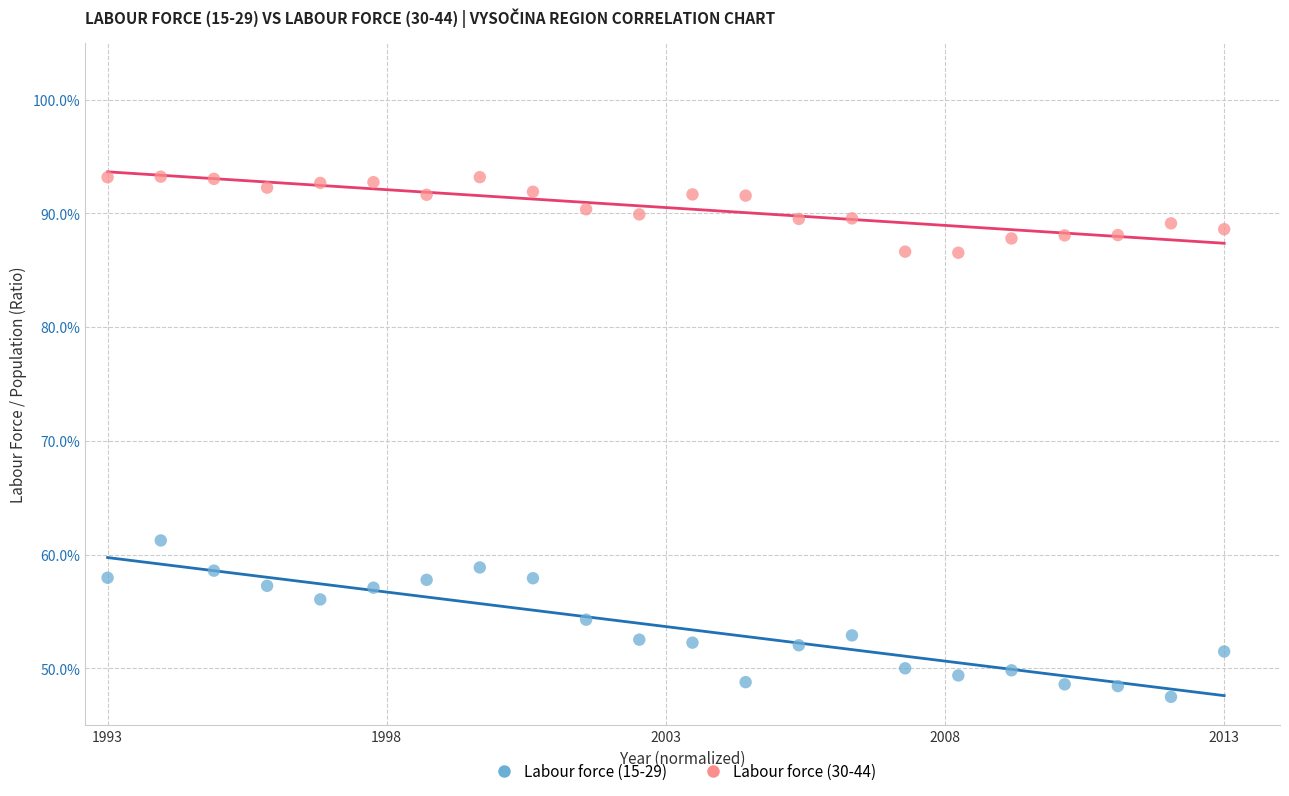

Which series reaches the minimum Y coordinate?

Labour force (15-29)